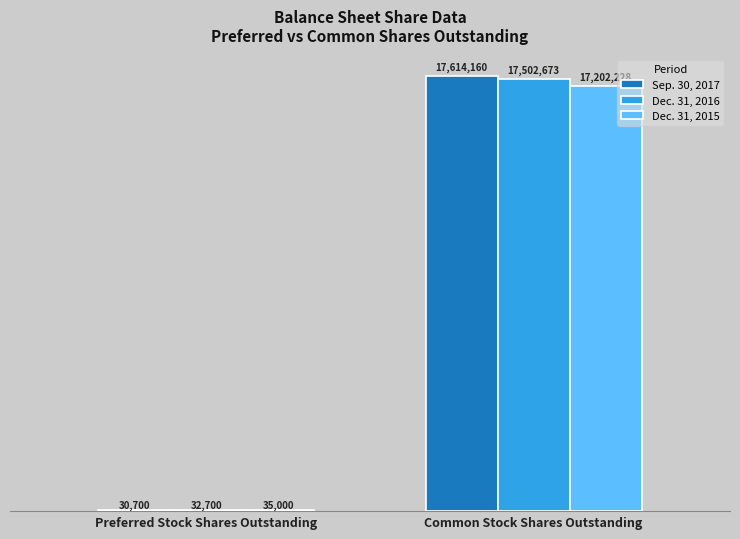

What is the sum of all Sep. 30, 2017 values?

17644860